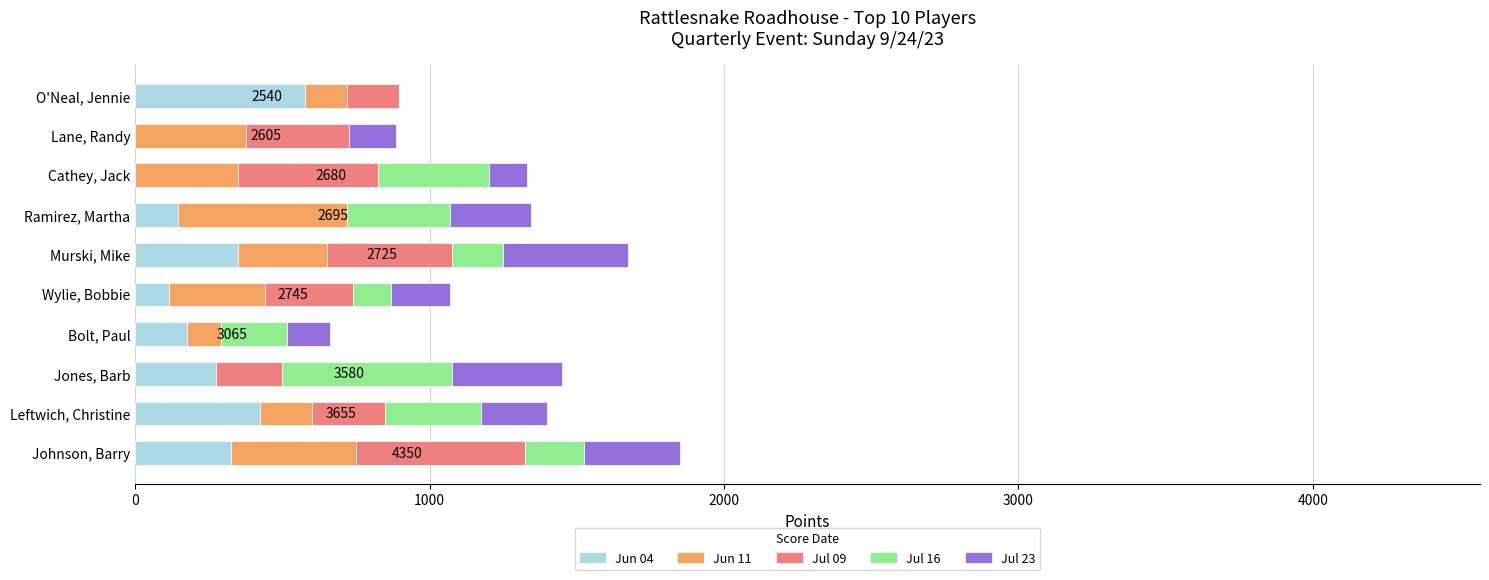

At which label does Jun 04 reach its peak?

O'Neal, Jennie